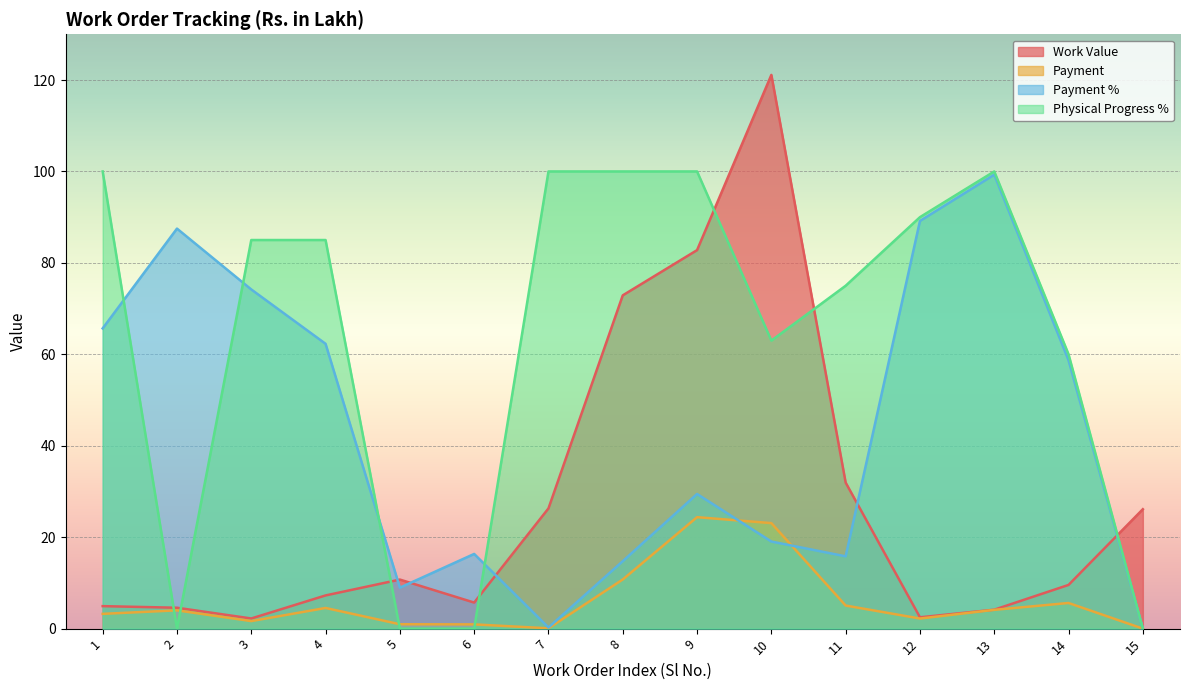

After their last crossing, which series has the higher values: Payment or Physical Progress %?

Physical Progress %